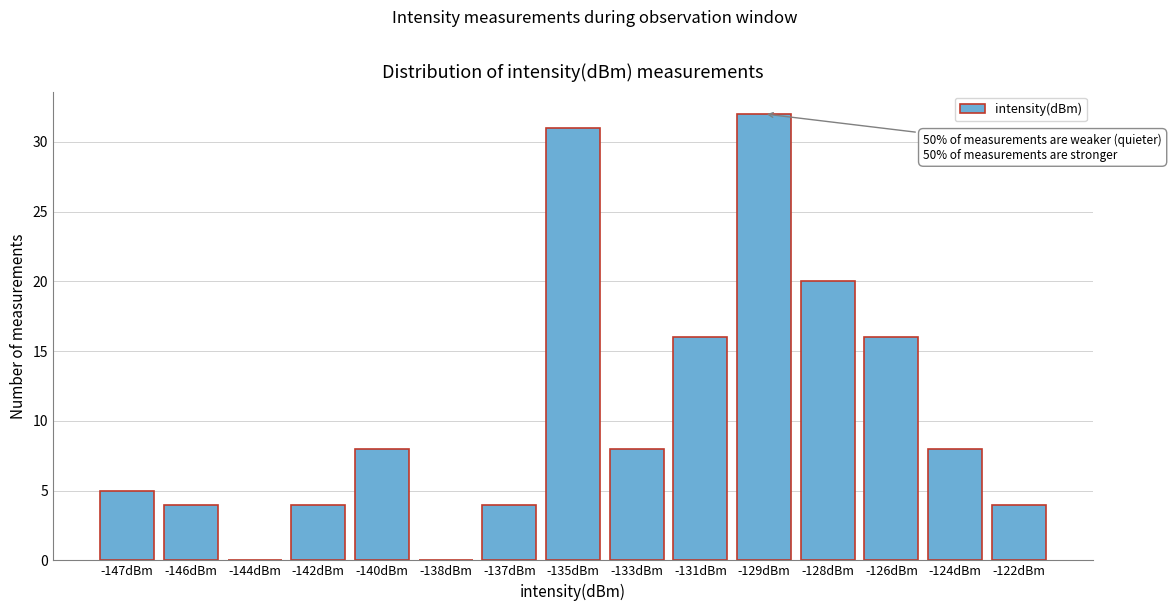

Reading left to right, transcribe all the data shown in this chart.

-147dBm=5	-146dBm=4	-144dBm=0	-142dBm=4	-140dBm=8	-138dBm=0	-137dBm=4	-135dBm=31	-133dBm=8	-131dBm=16	-129dBm=32	-128dBm=20	-126dBm=16	-124dBm=8	-122dBm=4